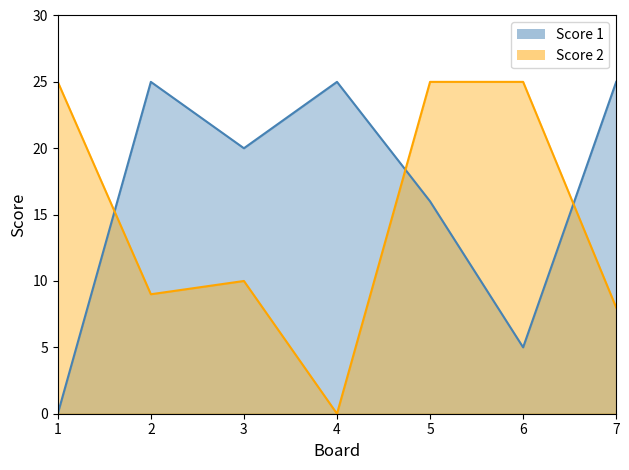

What is the total value across all series at 2?

34